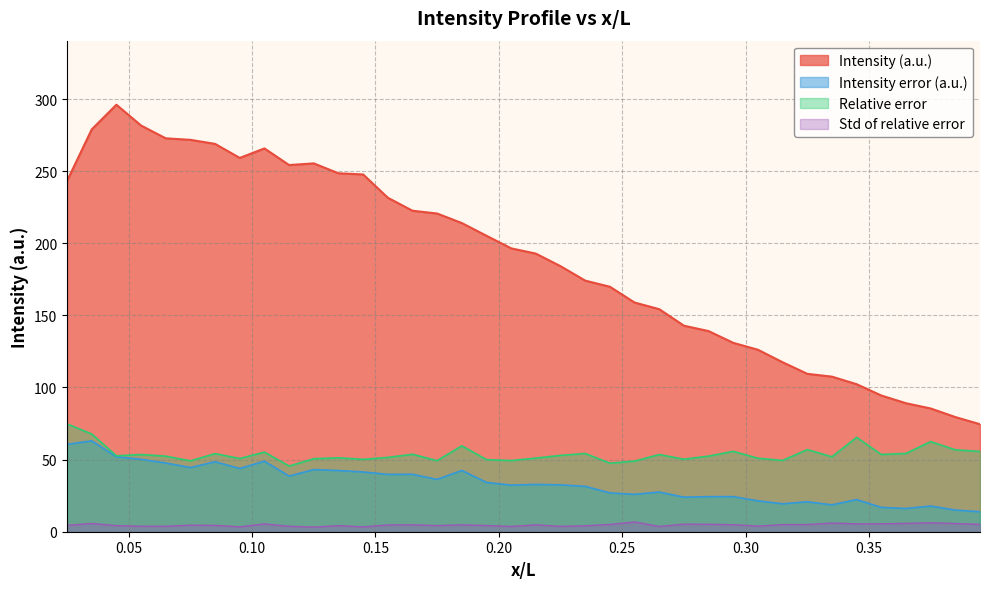

How many distinct data groups are displayed?

4